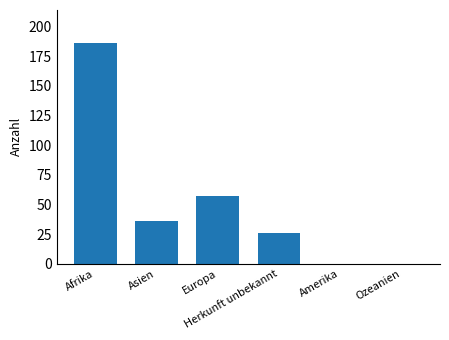

What is the greatest value displayed?

186